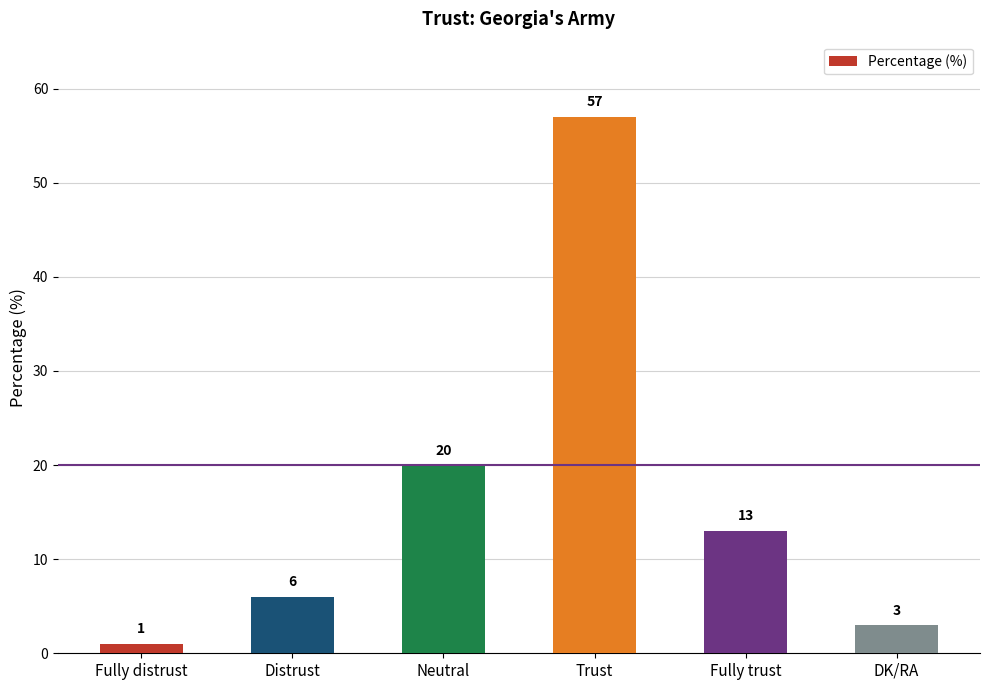

Between DK/RA and Trust, which is larger?

Trust